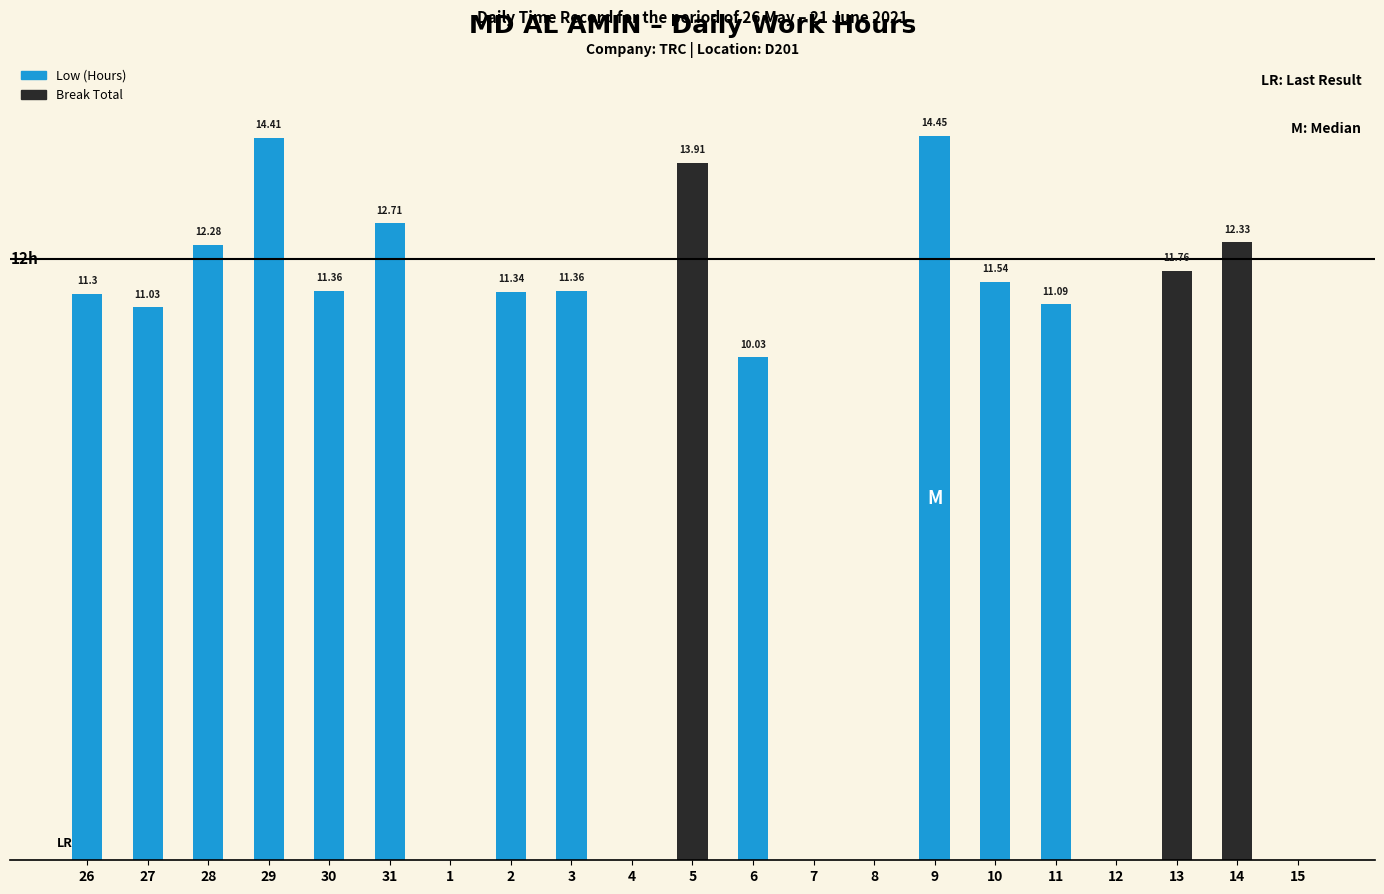

What are all the series names shown in the legend?

Low (Hours), Break Total